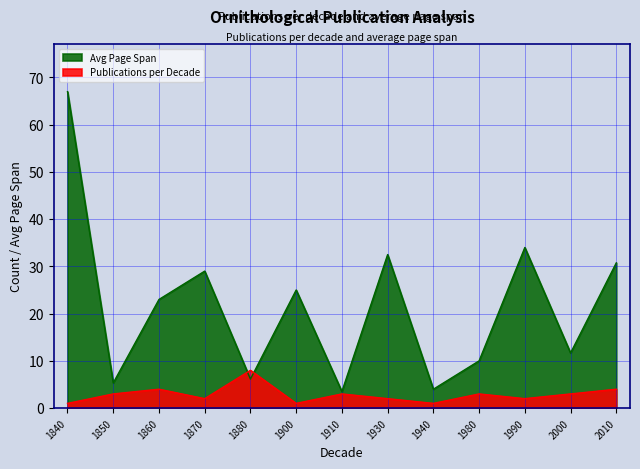

At 1867, list the series in order from largest to smallest.

Avg Page Span, Publications per Decade (count)